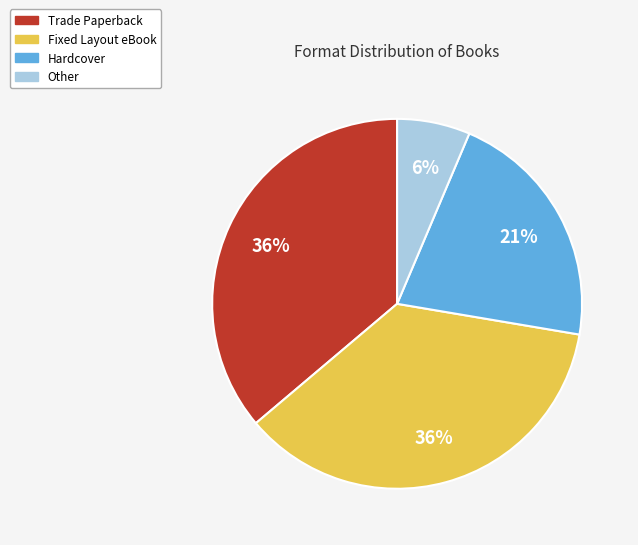

To the nearest percent, what is the difference between the largest and smallest slice percentages?

30%